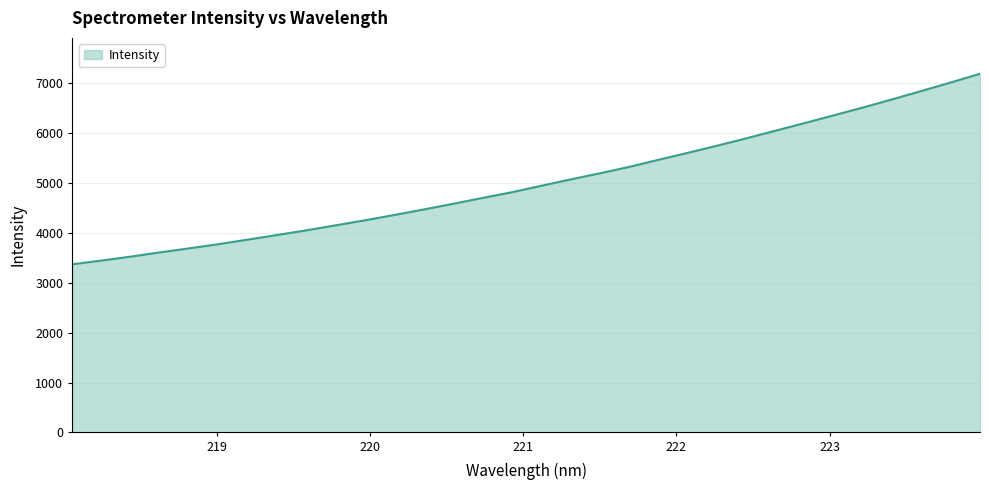

What is the maximum value shown in the chart?

7193.6